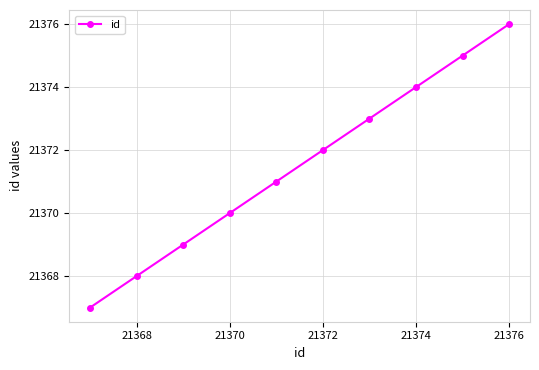

What is the difference between the second highest and minimum values?

8